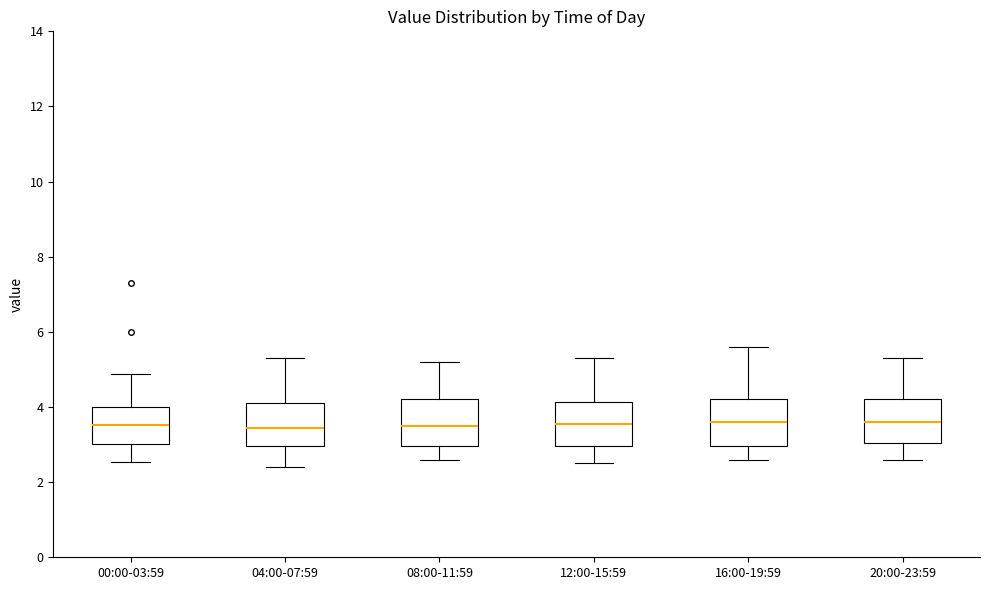

Where does the upper whisker of the box for 08:00-11:59 end on the y-axis? The values are not printed on the chart, so give them approximately, as read against the axis.

5.2